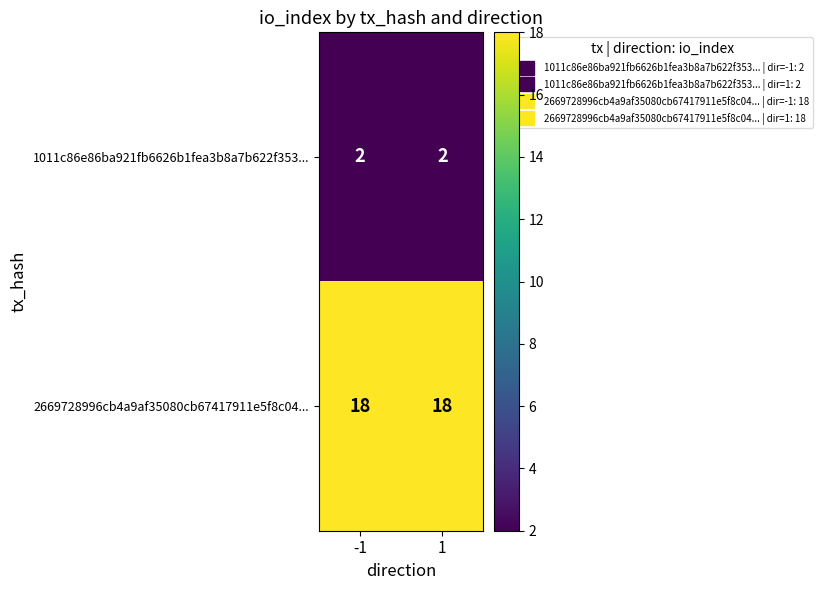

At -1, list the series in order from largest to smallest.

2669728996cb4a9af35080cb67417911e5f8c04..., 1011c86e86ba921fb6626b1fea3b8a7b622f353...